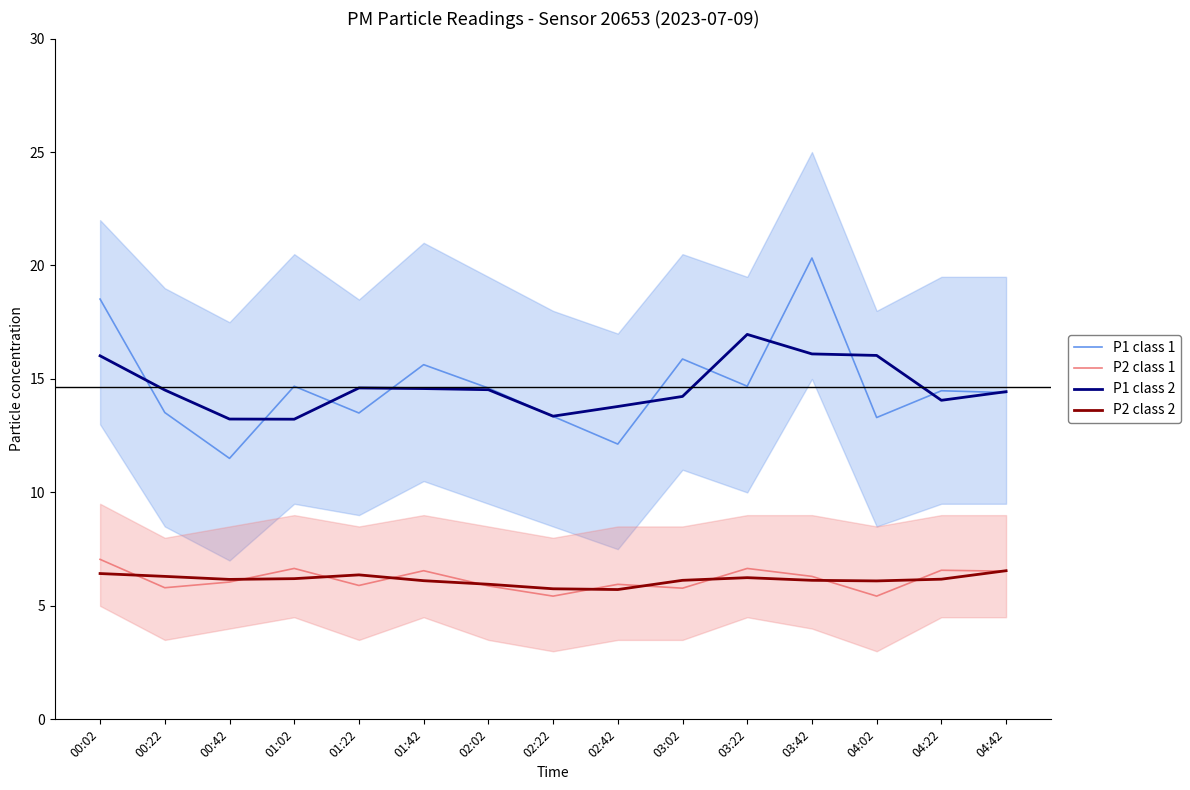

What position from the left is 04:02?

13